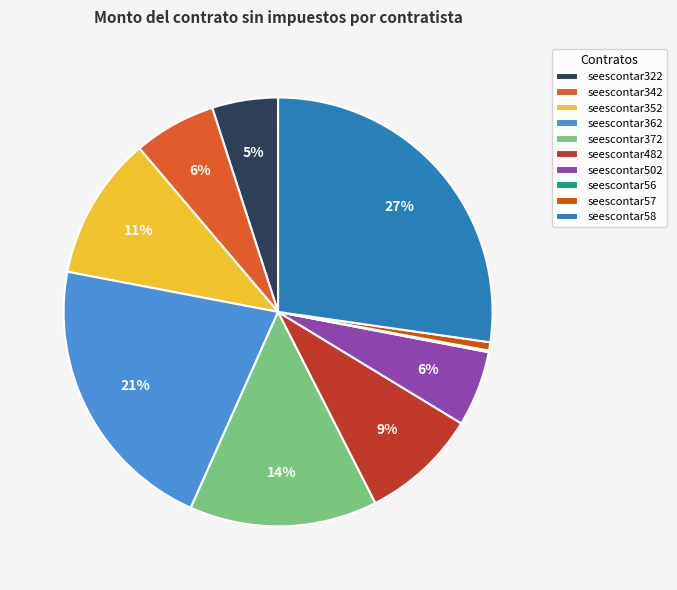

Is there any slice that represents more than half of the pie?

No